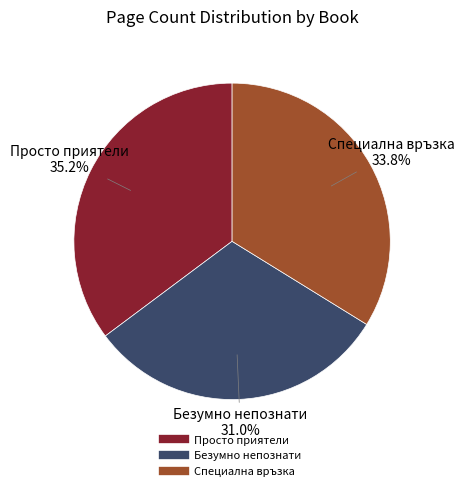

Does any single category account for the majority?

No